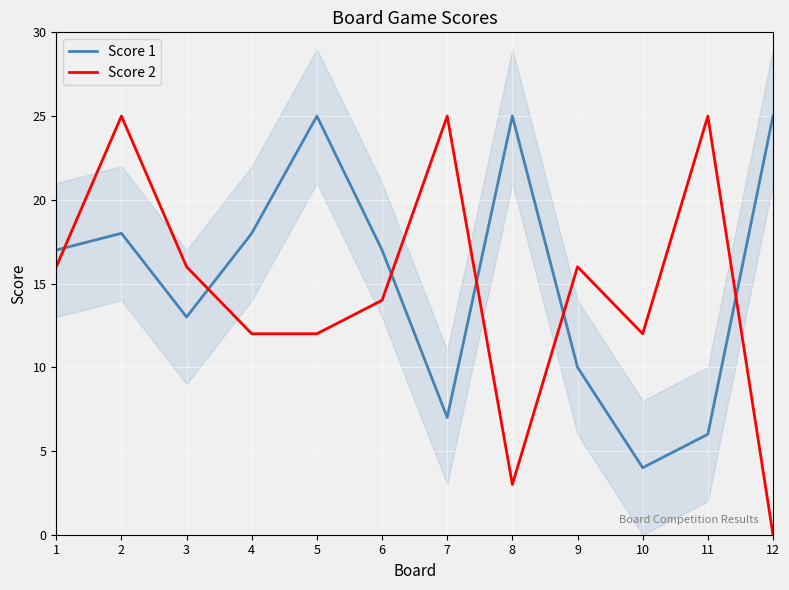

What are all the series names shown in the legend?

Score 1, Score 2